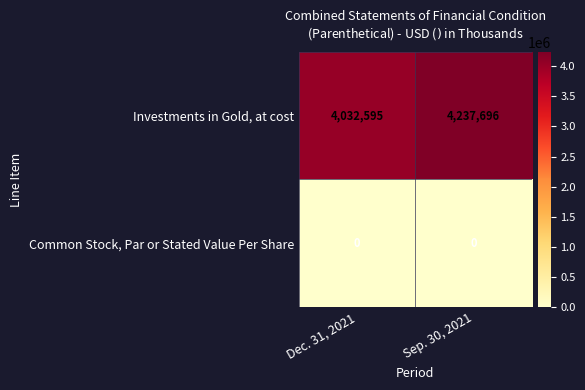

What is the difference between the maximum and minimum values in the Investments in Gold, at cost series?

205101